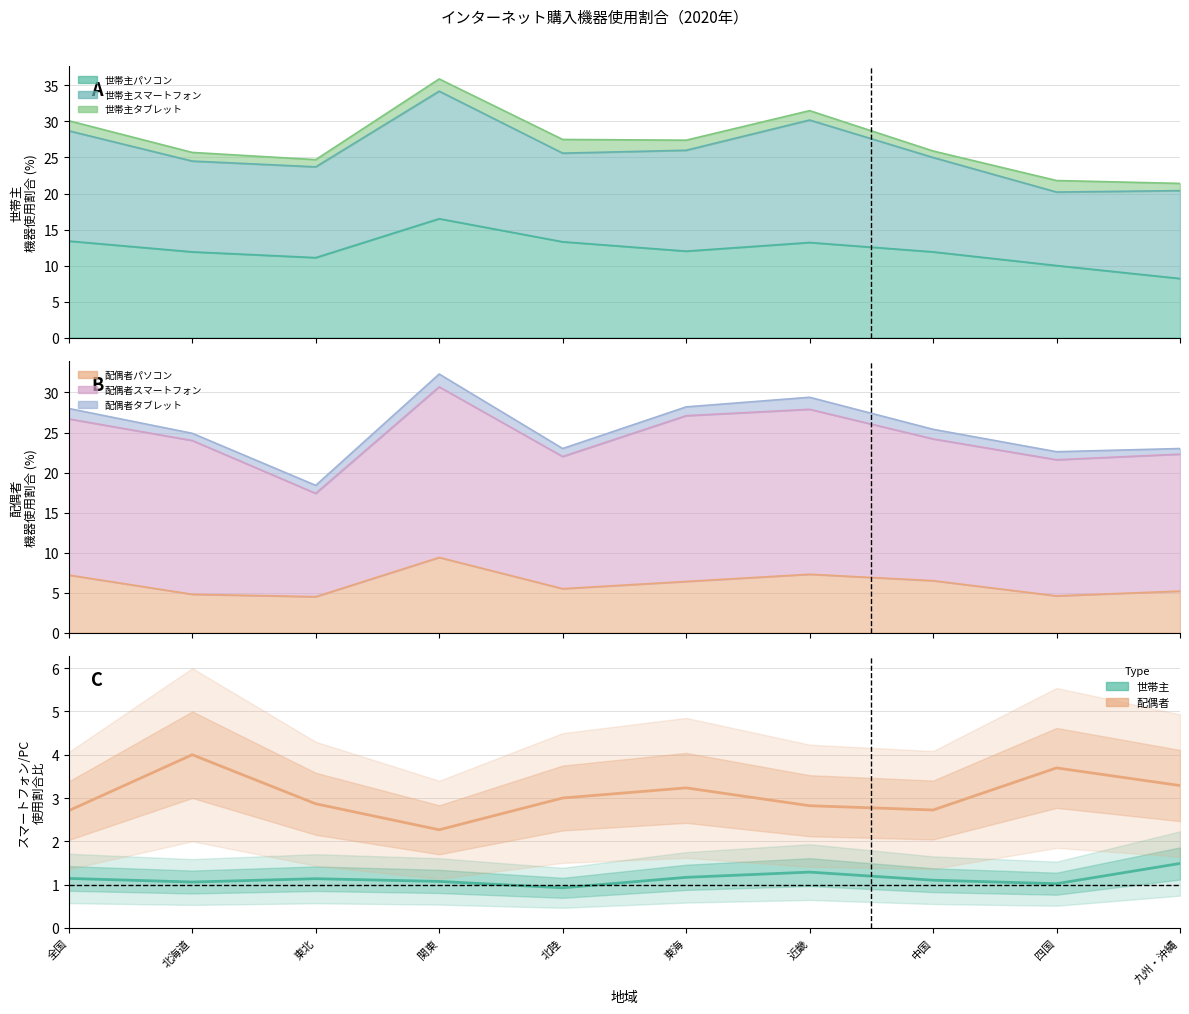

What is the sum of the スマホ/PC比（配偶者） values at 北陸 and 九州・沖縄?

6.3